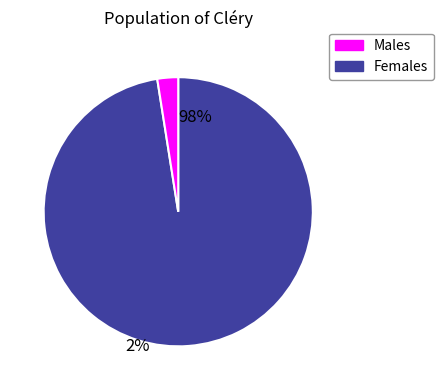

Rank the categories by value from lowest to highest.

Females, Males